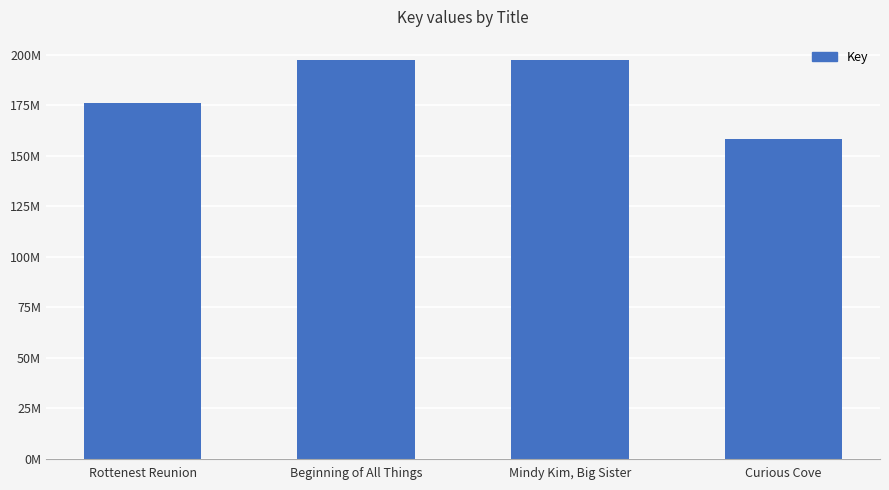

Reading left to right, transcribe all the data shown in this chart.

176269351	197715634	197648079	158302320